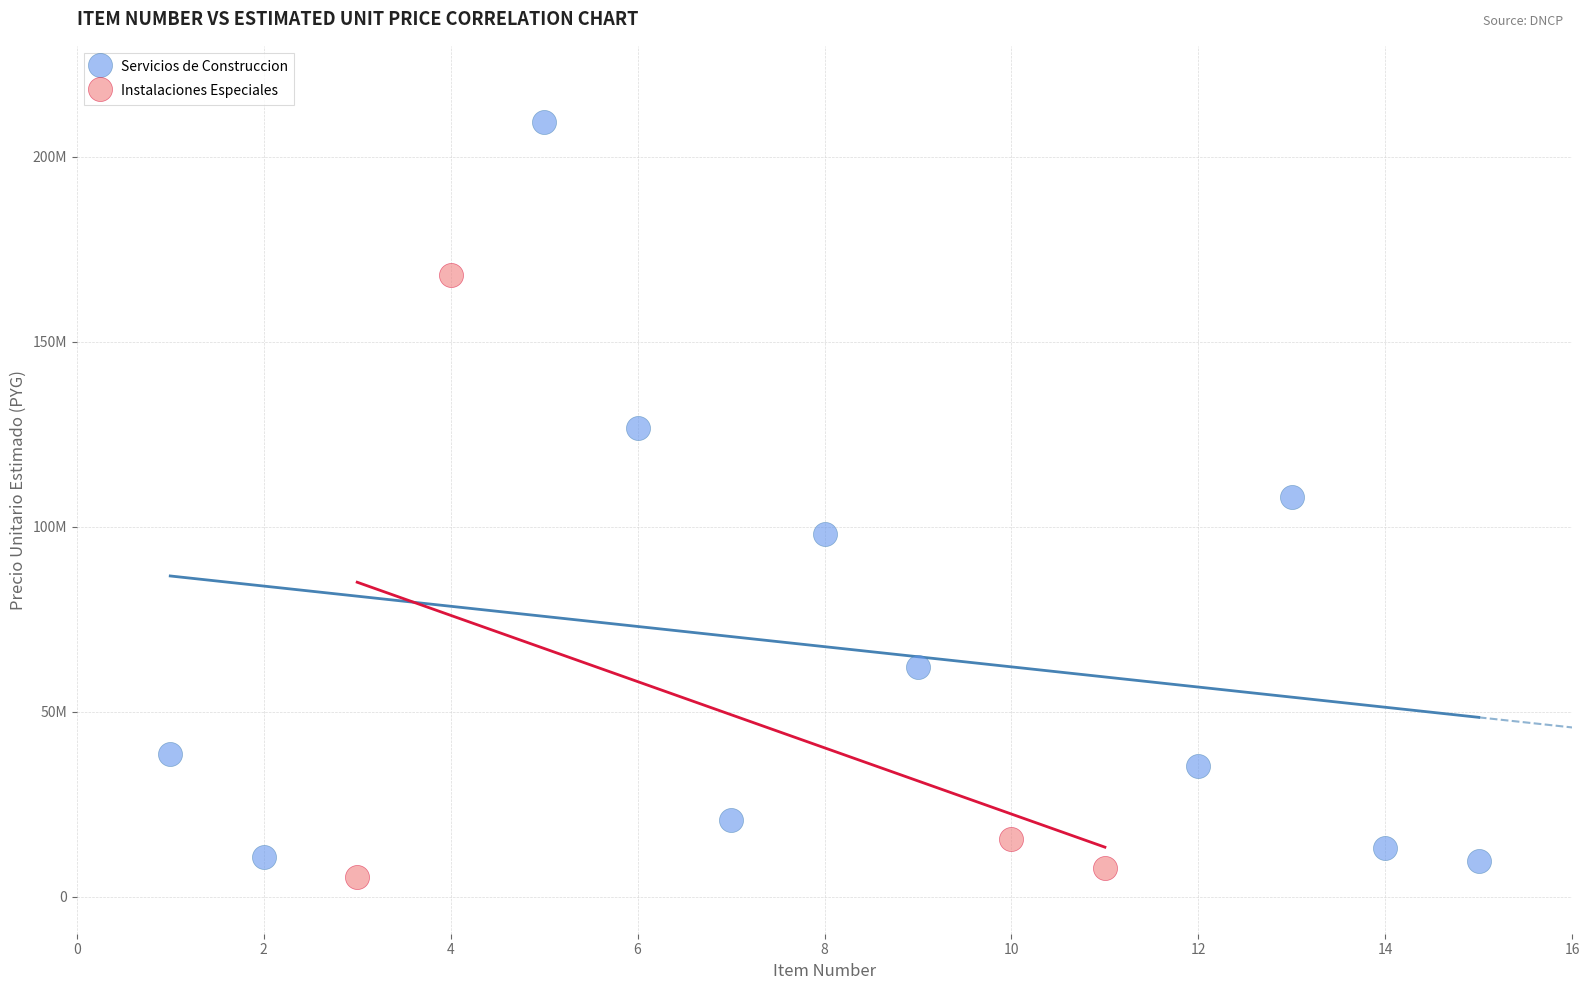

What are all the series names shown in the legend?

Servicios de Construccion, Instalaciones Especiales